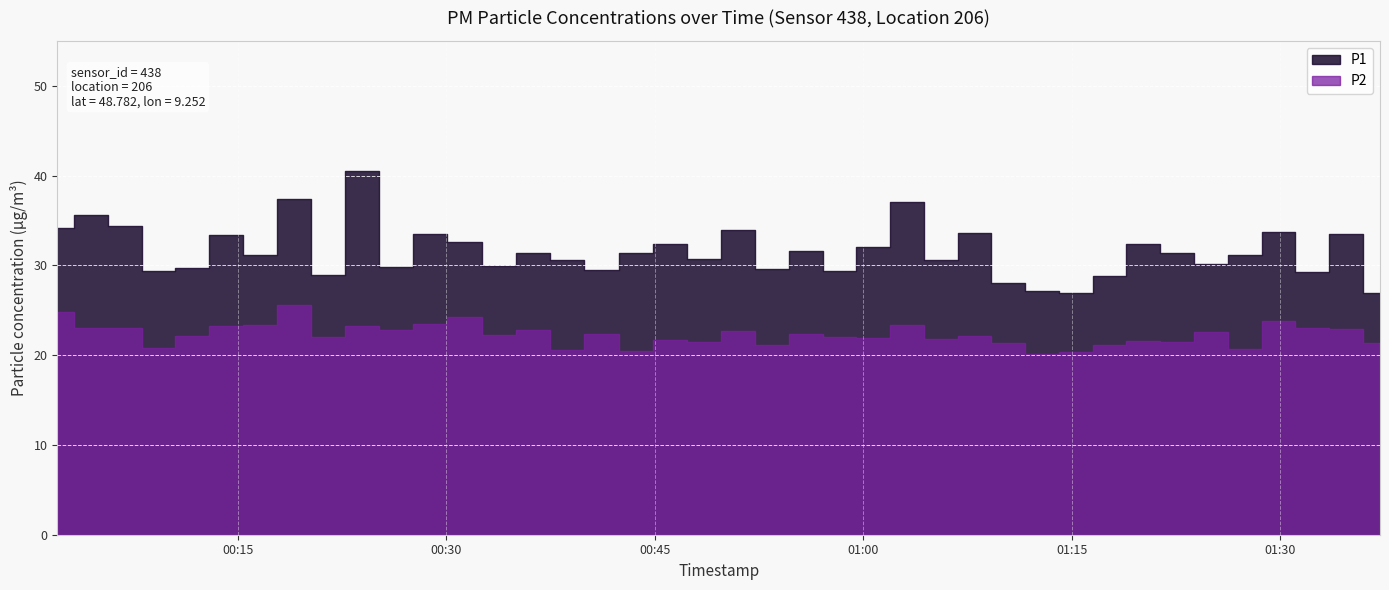

List the series in order of their peak value, highest first.

P1, P2